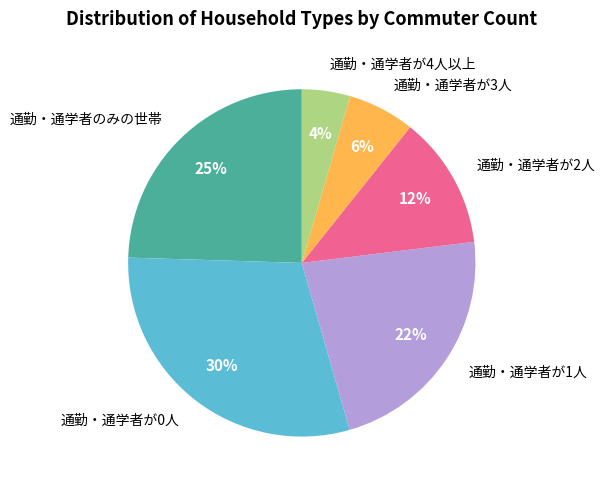

Is it true that 通勤・通学者が0人 is 45% of the pie?

False